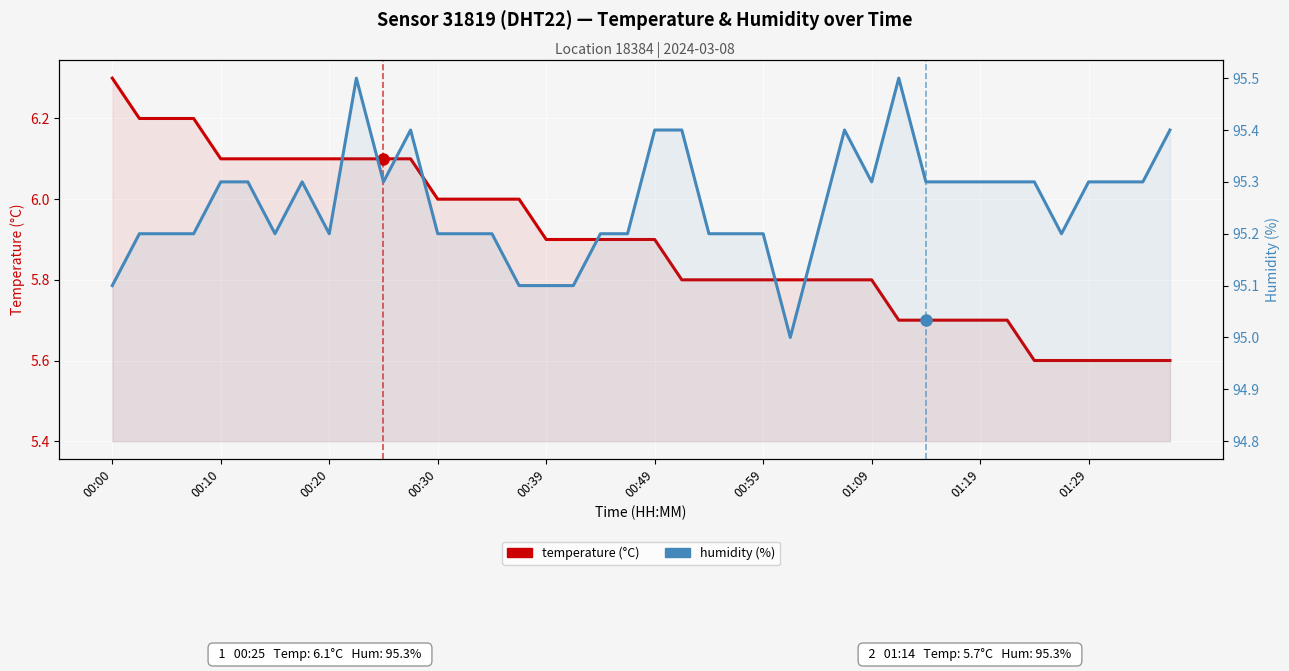

The value of temperature at 37 is 5.6. True or false?

True